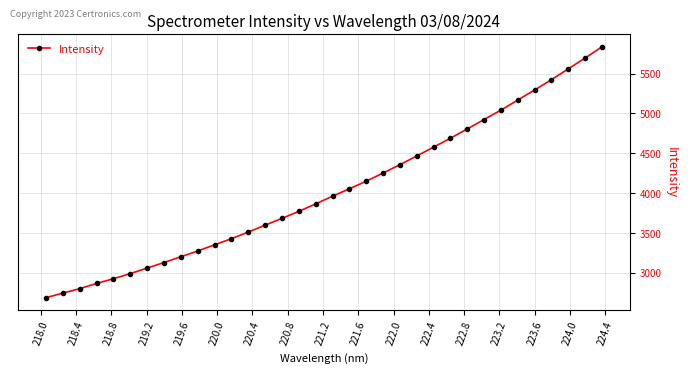

What is the average value?

4033.6